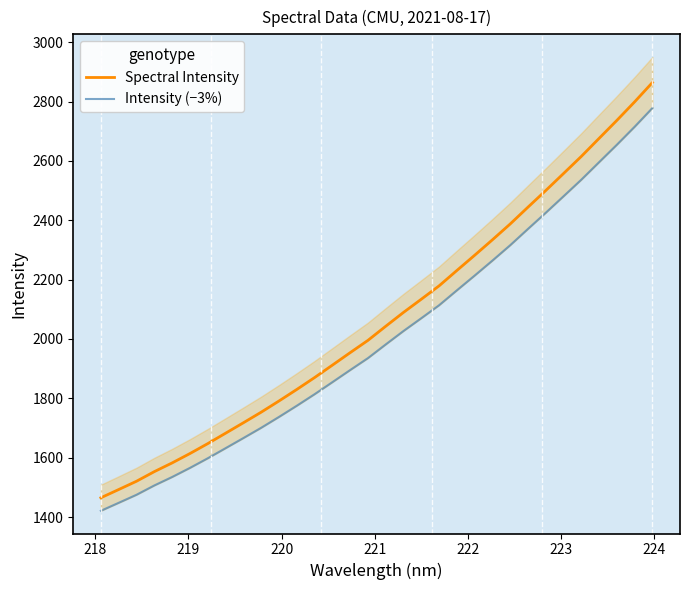

What is the maximum value for Spectral Intensity?

2864.0